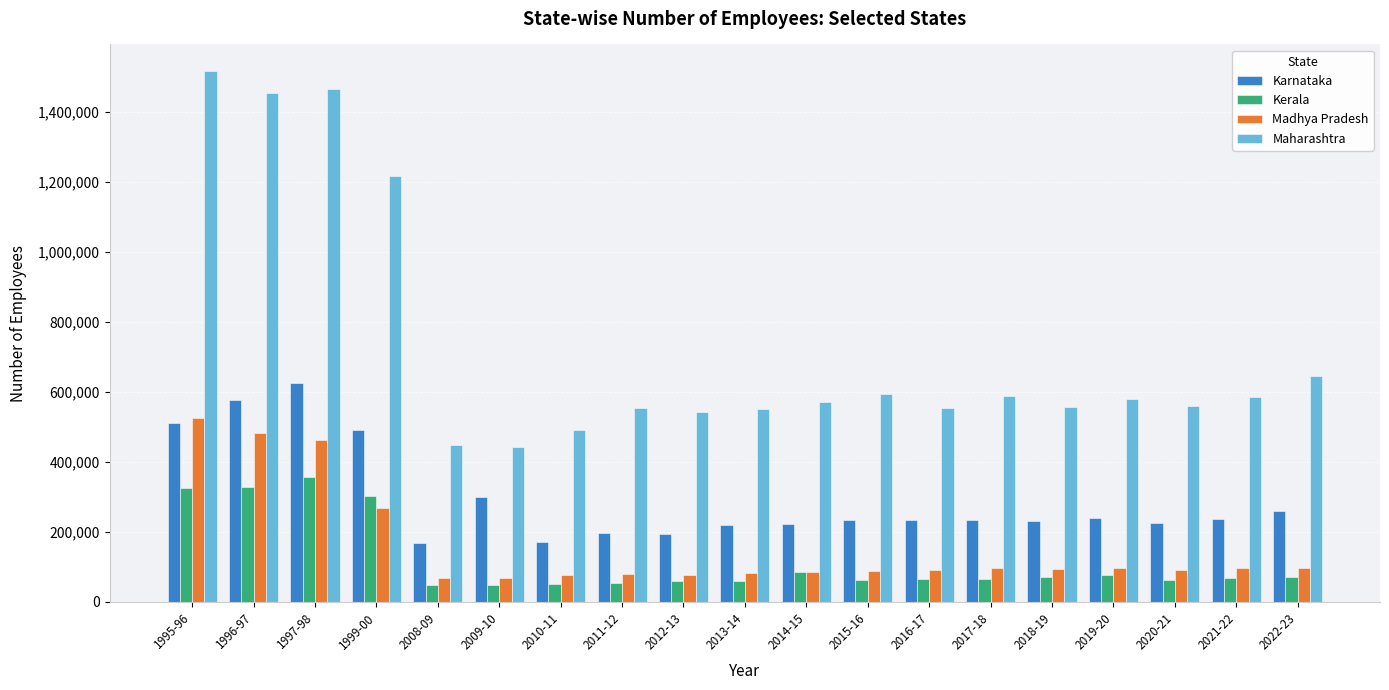

What is the spread (max minus min) of values at 1999-00?

949575